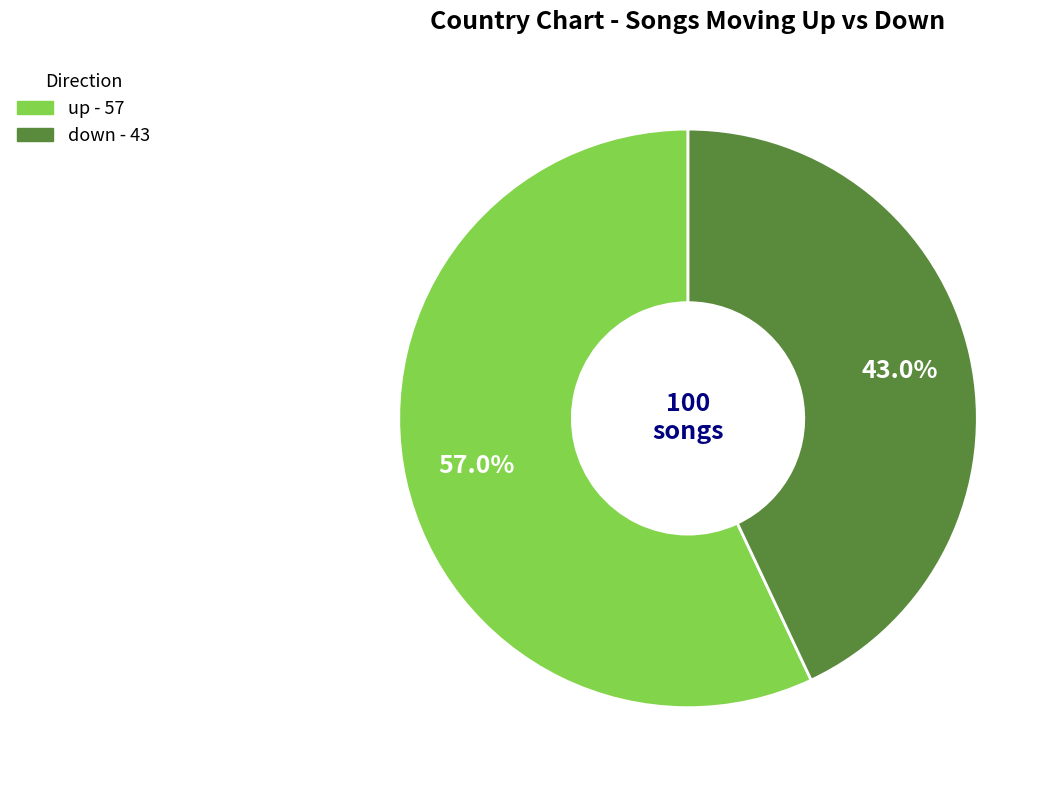

Count the number of slices in the pie.

2